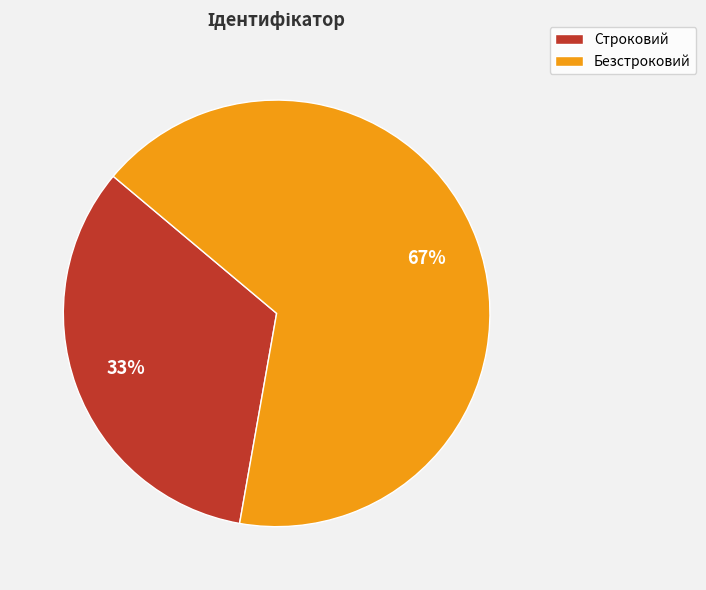

To the nearest percent, what is the combined percentage of Безстроковий and Строковий?

100%